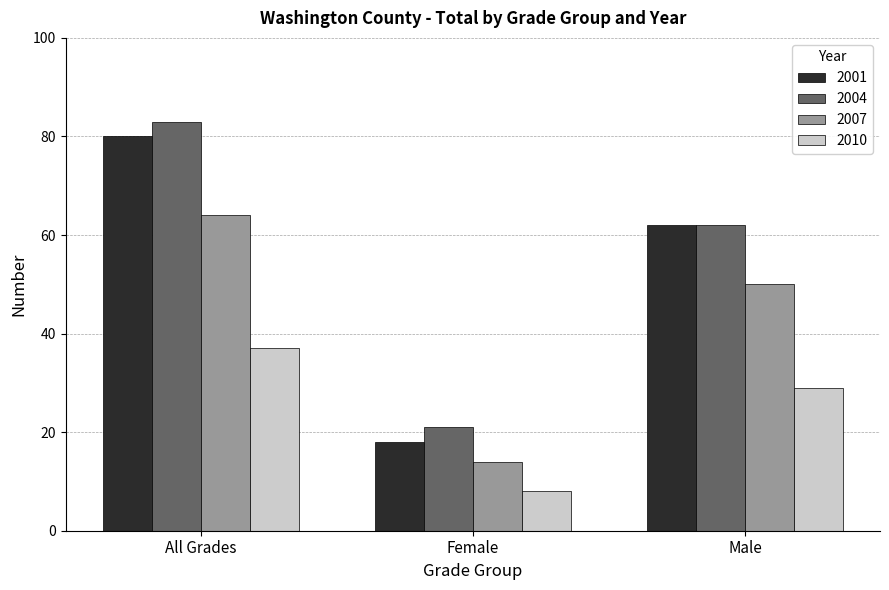

What is the sum of all 2007 values?

128